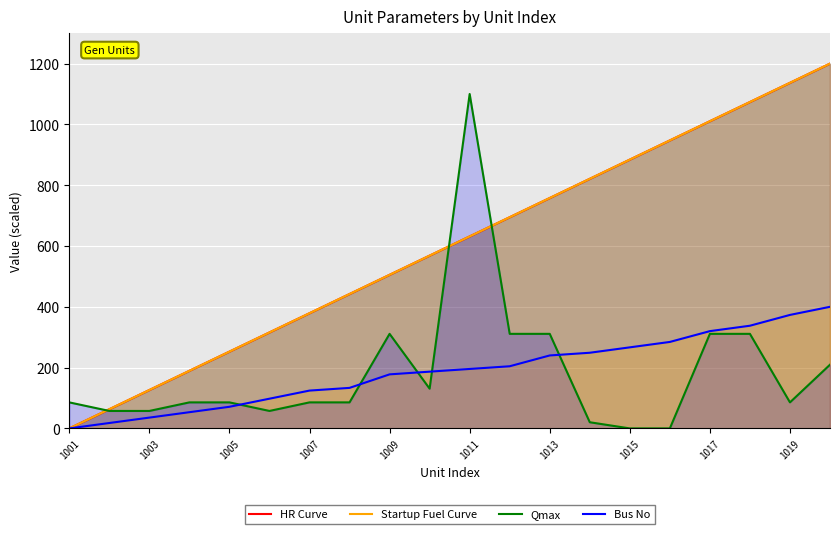

What is the difference between the maximum and minimum values in the Qmax series?

1100.0